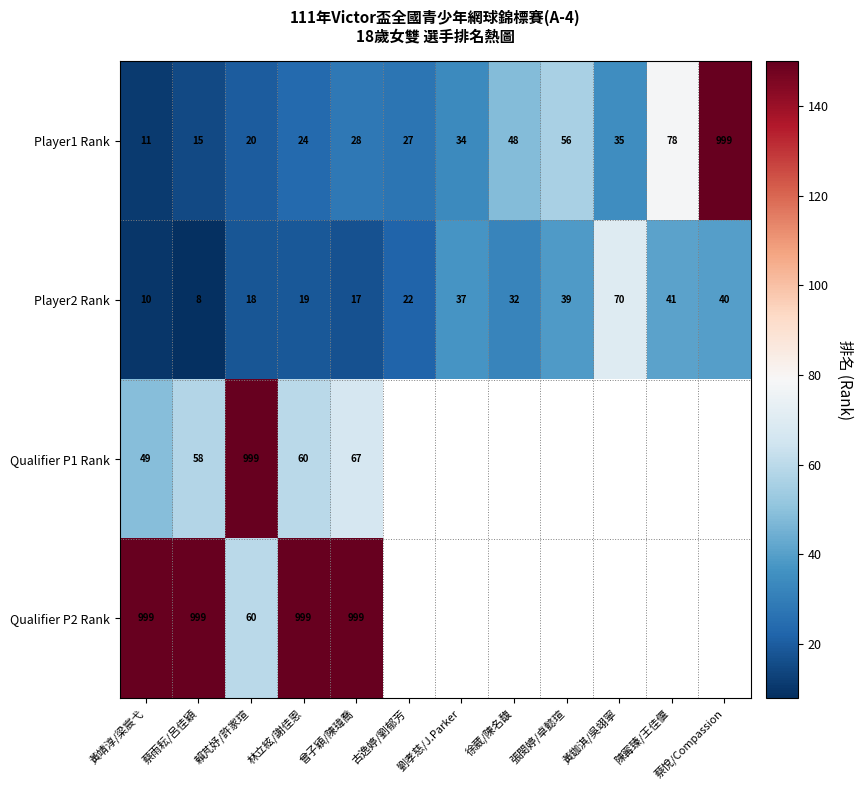

What value does the Player2 Rank series have at 張閔婷/卓懿瑄?

39